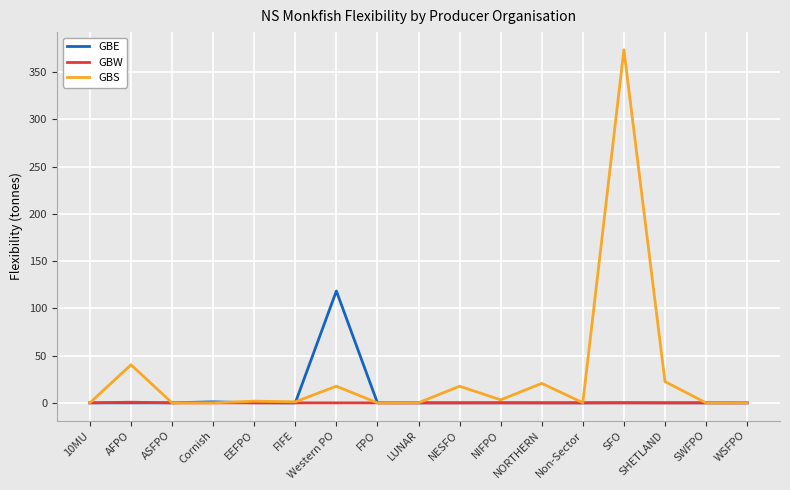

At which category is the sum across all series the highest?

SFO